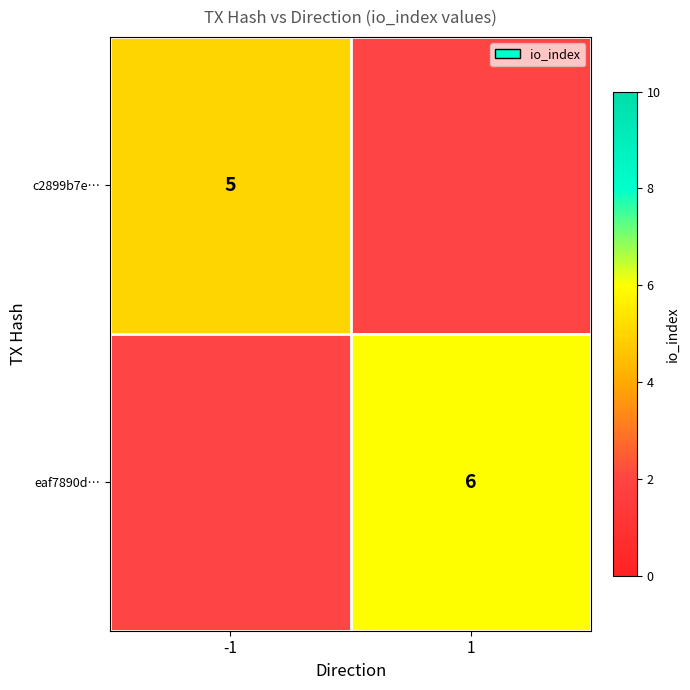

The value of c2899b7e… at -1 is 2. True or false?

False